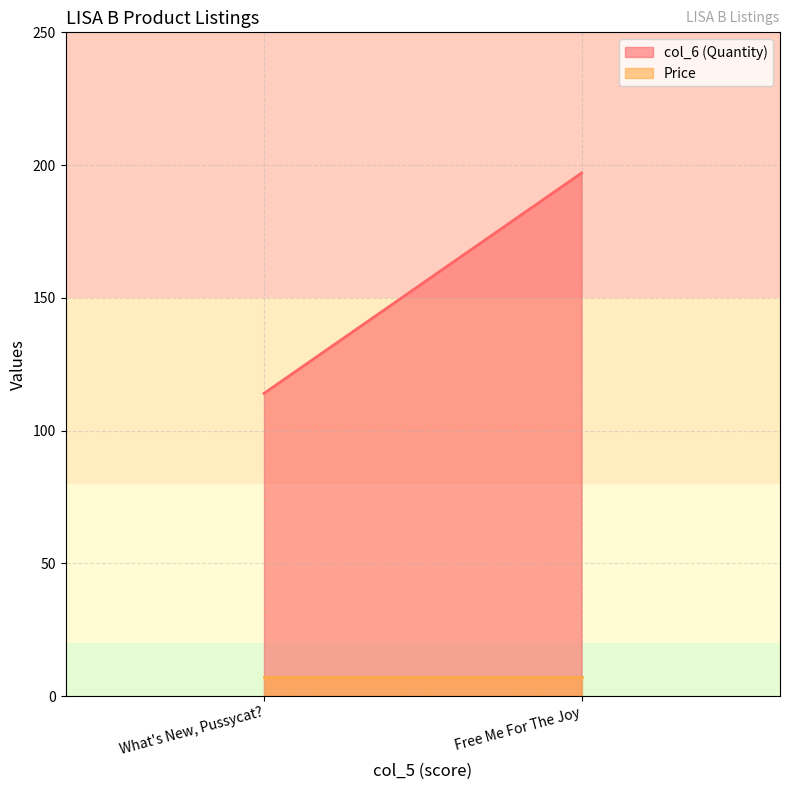

How many lines are shown in the chart?

2